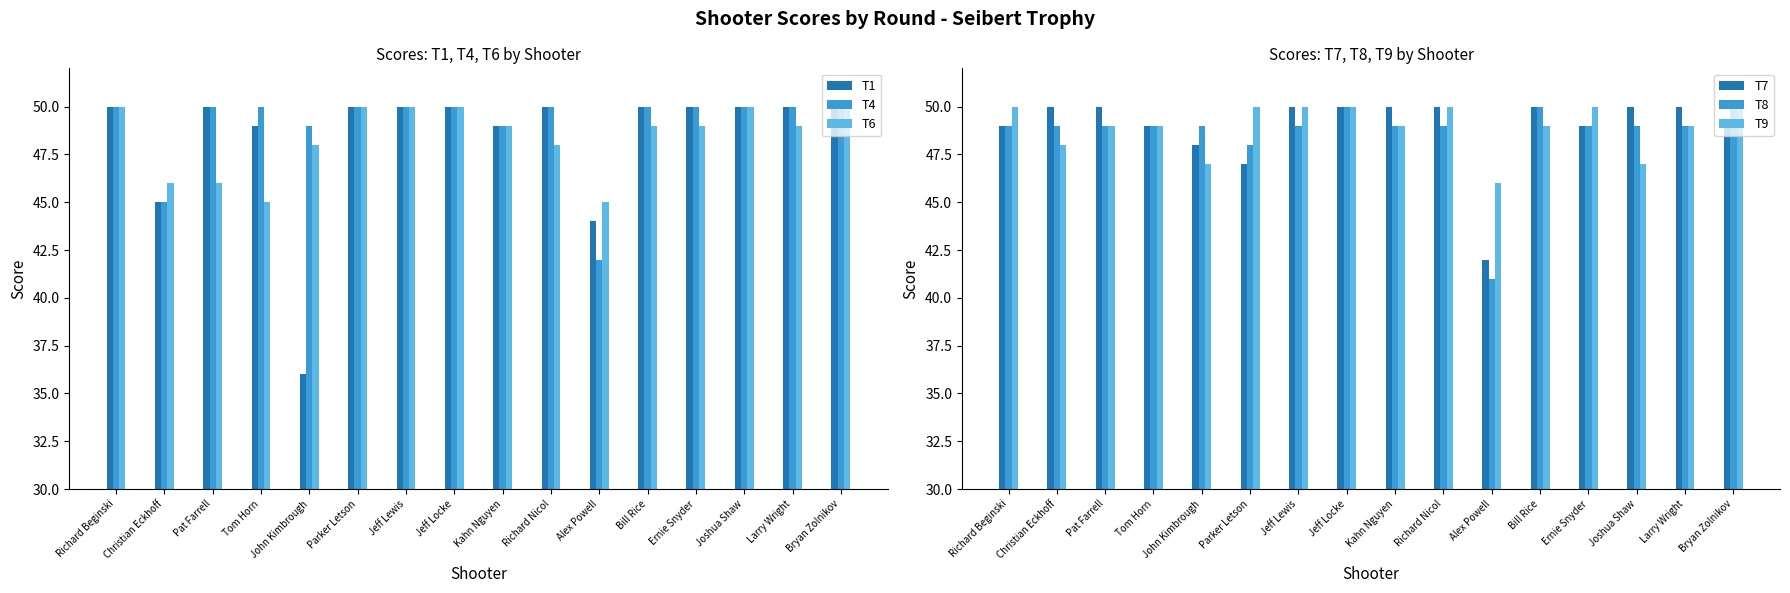

Between Richard Beginski and Jeff Lewis, which series saw the biggest shift?

T7